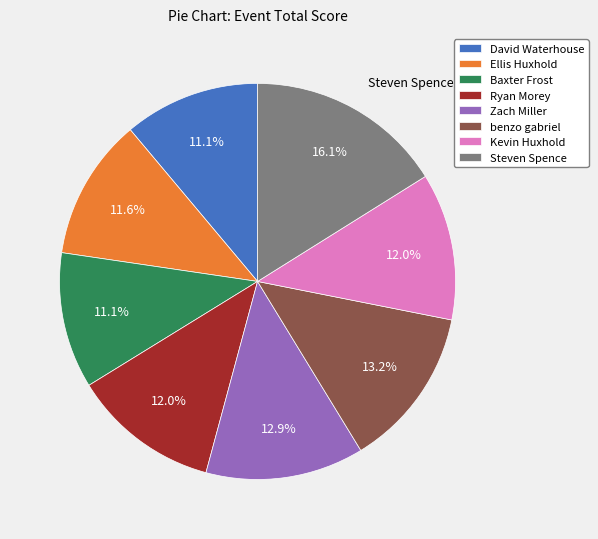

Is there a majority slice in this chart?

No